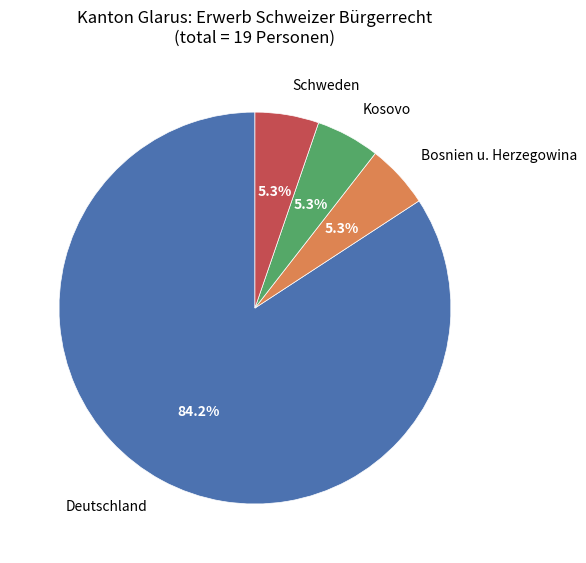

Is there any slice that represents more than half of the pie?

Yes